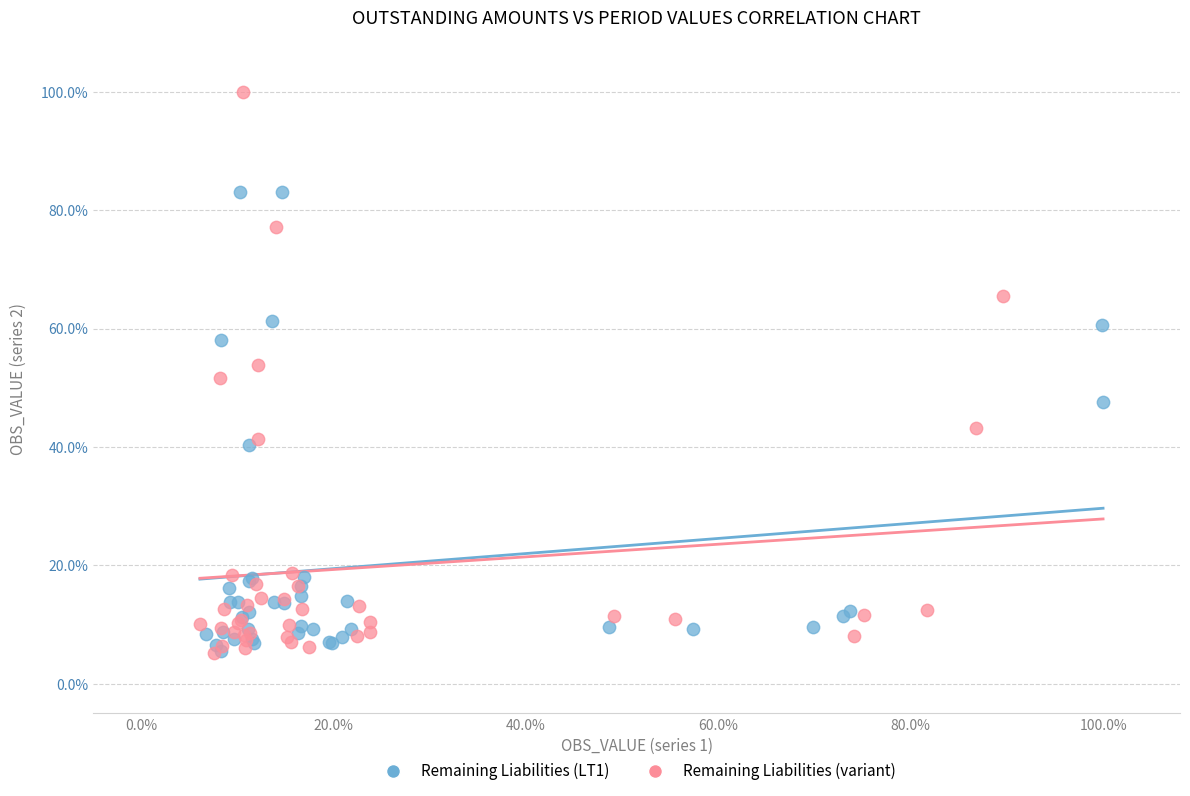

Which series contains the highest Y value?

Remaining Liabilities (variant)